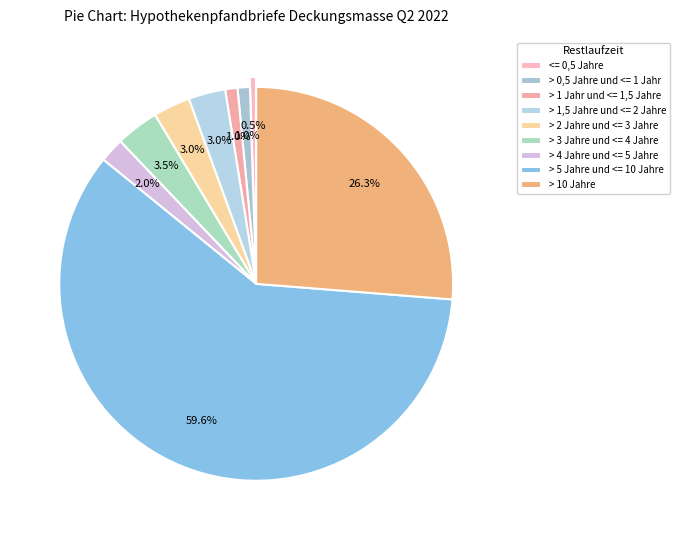

What percentage is the > 0,5 Jahre und <= 1 Jahr slice, to the nearest percent?

1%